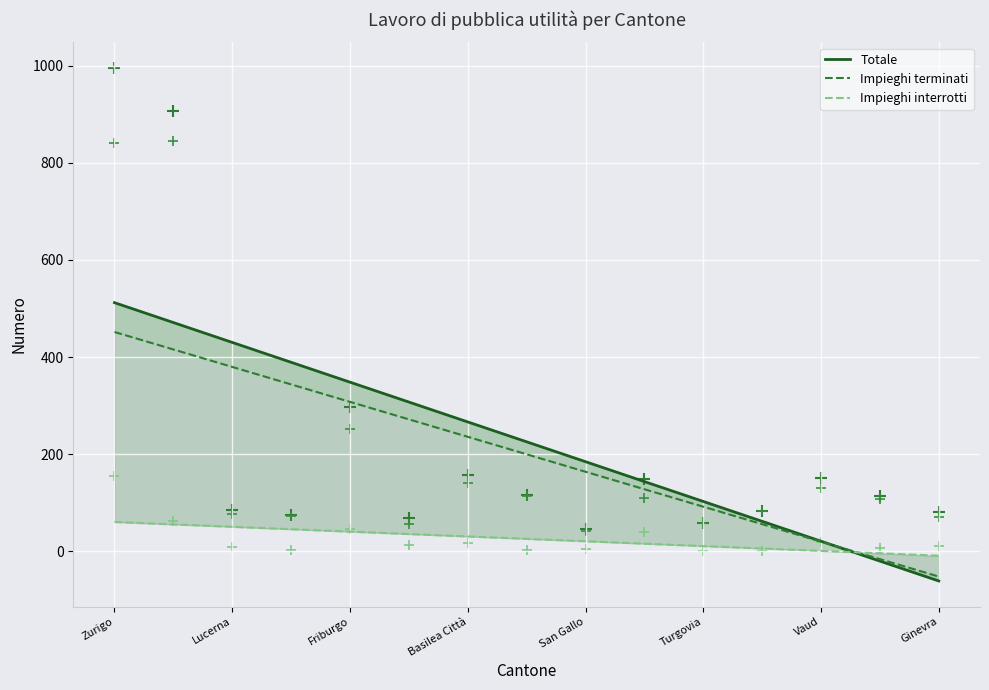

What are all the series names shown in the legend?

Impieghi terminati, Impieghi interrotti, Totale